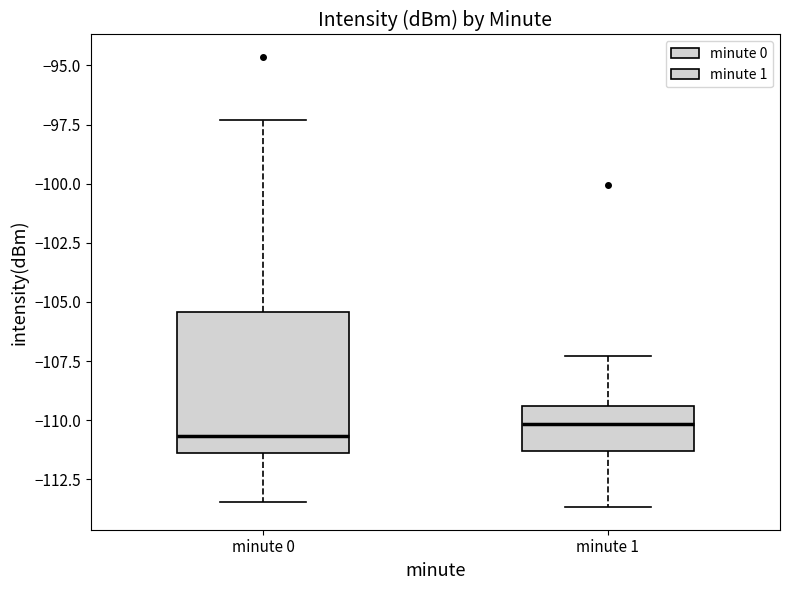

Where does the lower whisker of the box for minute 0 end on the y-axis? The values are not printed on the chart, so give them approximately, as read against the axis.

-113.5